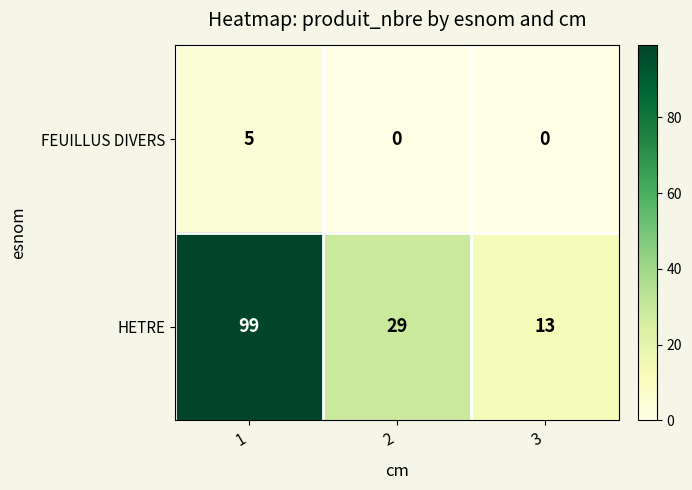

Reading left to right, what are all the values shown in this chart?

FEUILLUS DIVERS: 5	0	0
HETRE: 99	29	13